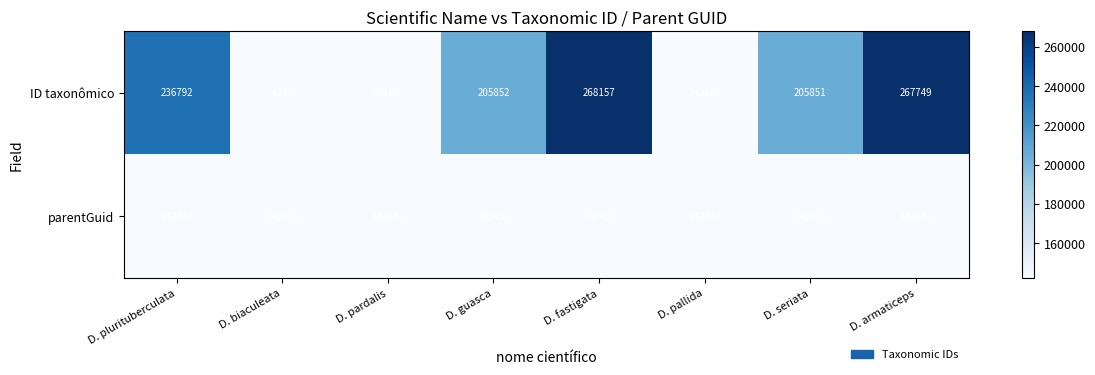

The ID taxonômico series shows 84548 at D. pardalis. True or false?

False